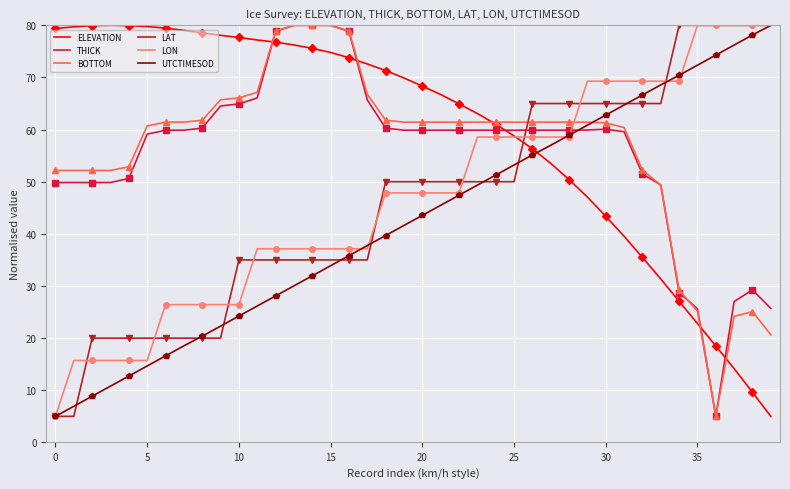

What is the sum of all UTCTIMESOD values?

1702.4